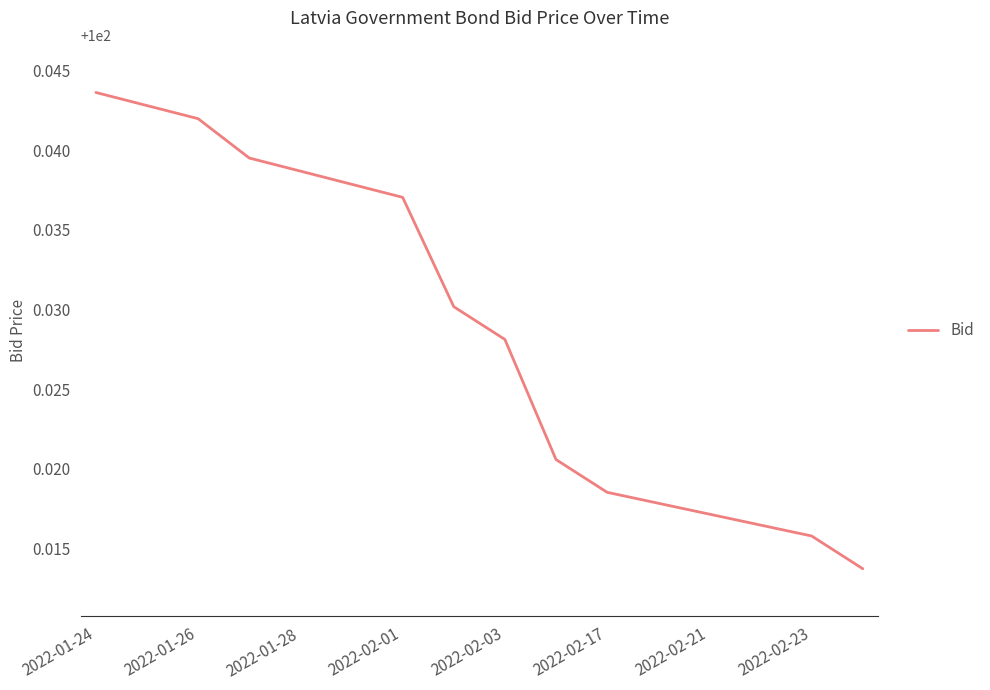

How many lines are shown in the chart?

1